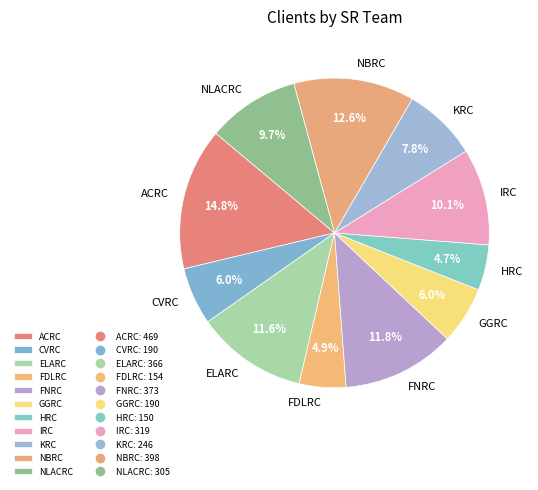

What percentage is NOT represented by ELARC?

88.4%